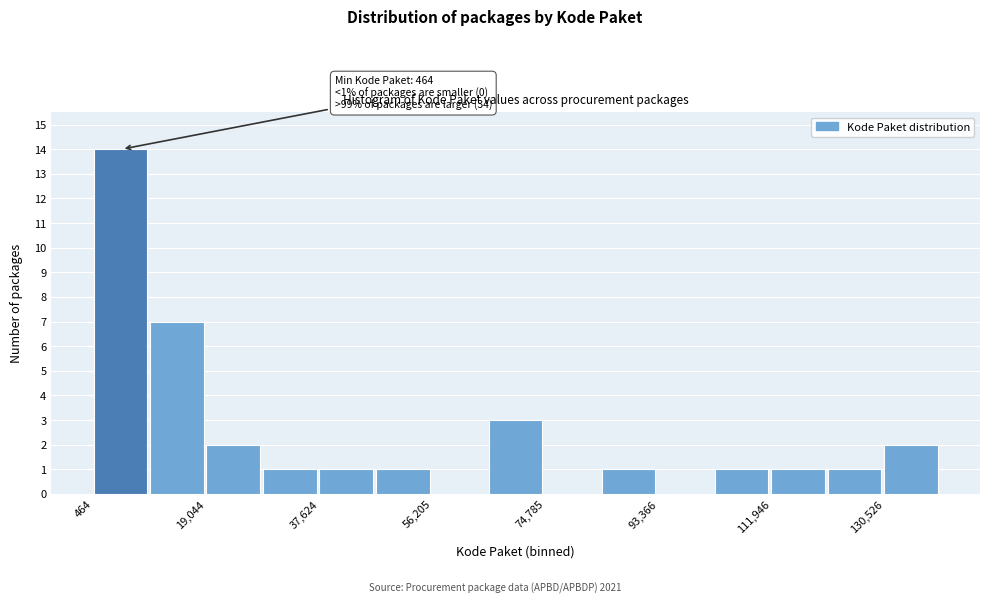

Over which range of the x-axis is the bar tallest?

0 to 10000